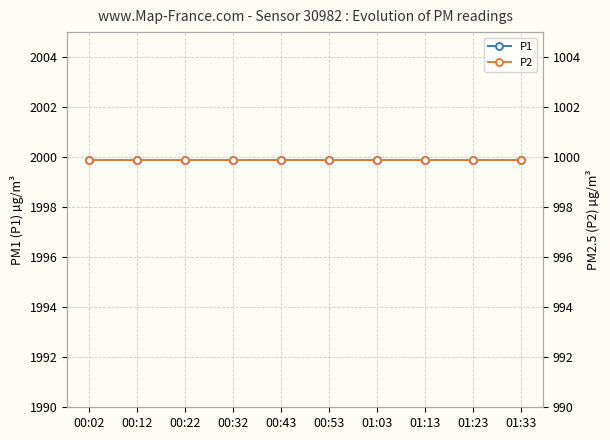

List the series in order of their peak value, lowest first.

P2, P1